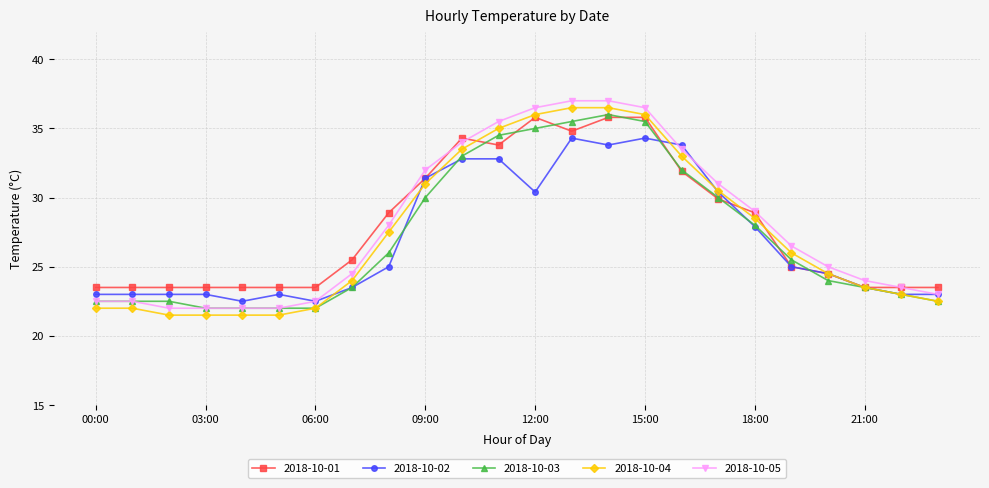

Does the chart have visible grid lines?

Yes